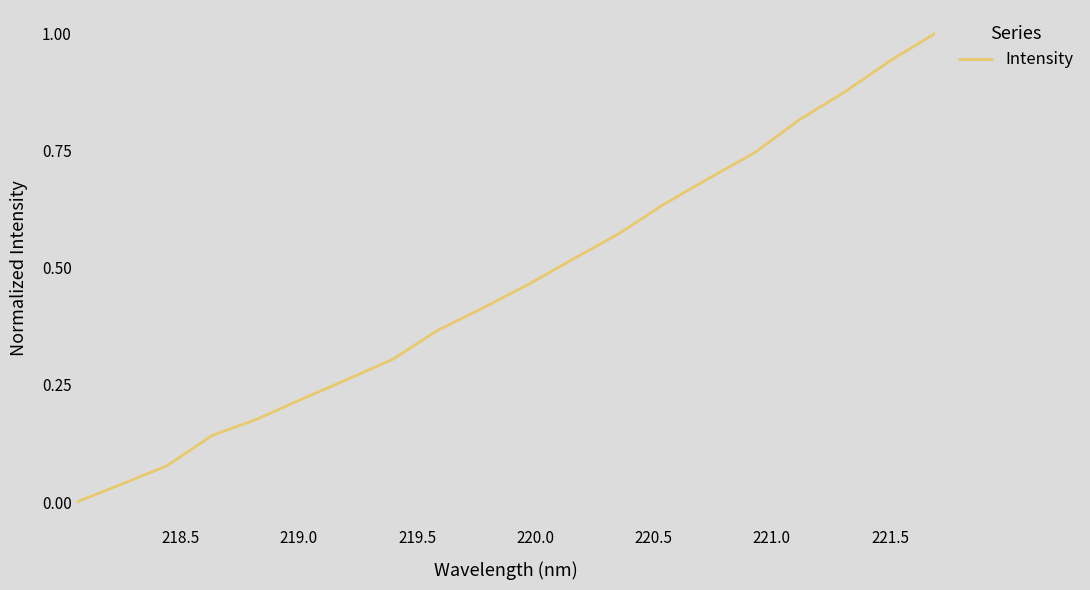

What is the sum of all values?

9.3